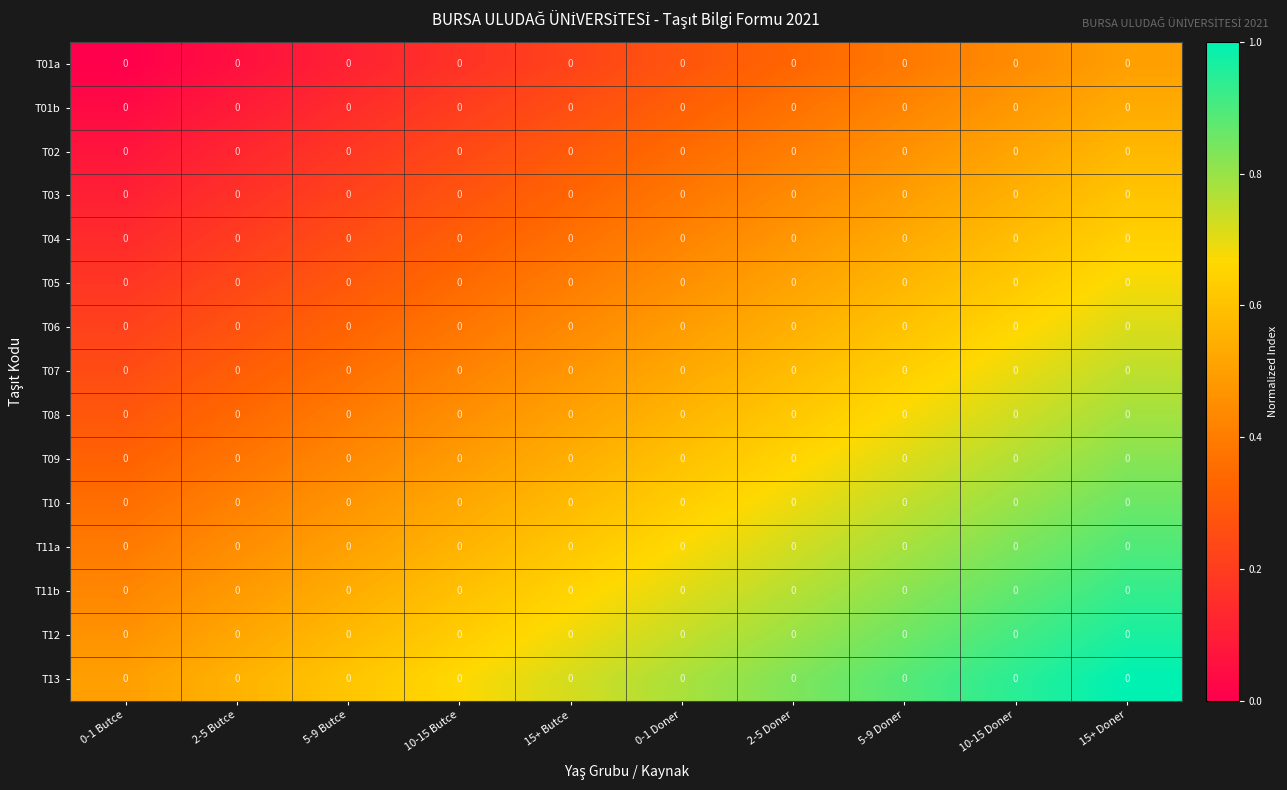

Which label corresponds to the largest value in the chart?

15+ Doner